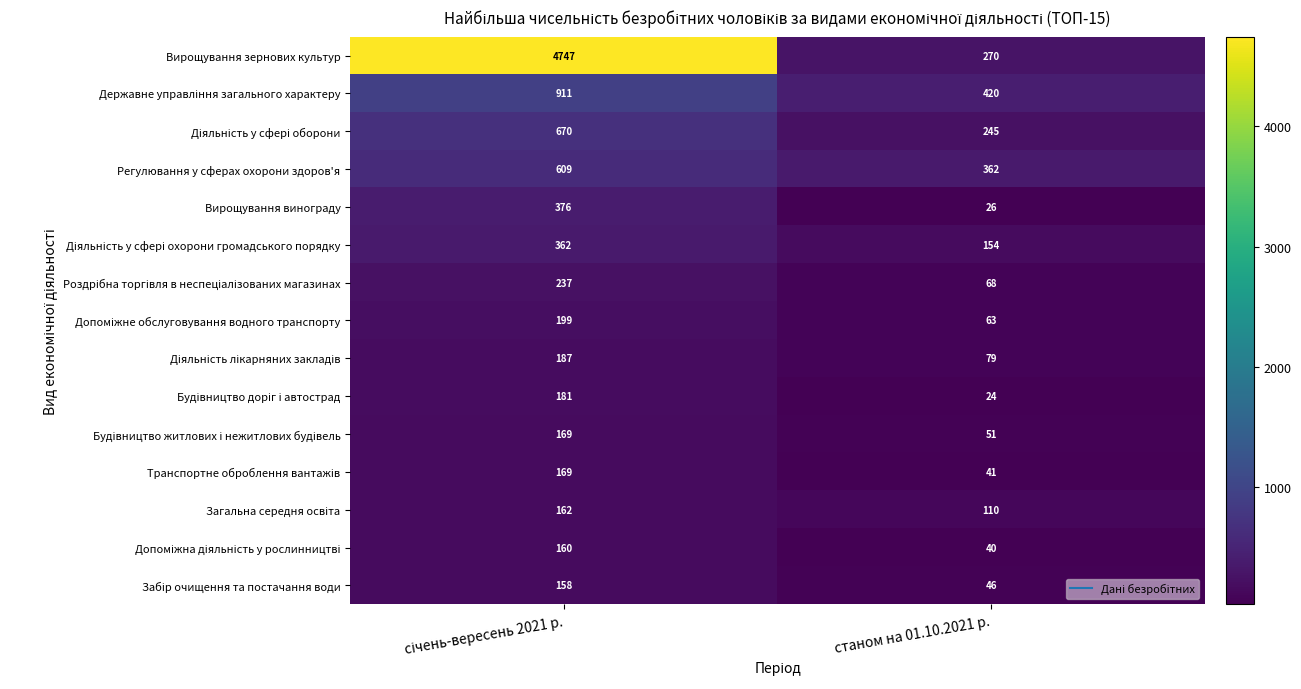

Which series has the largest total across all categories?

Вирощування зернових культур